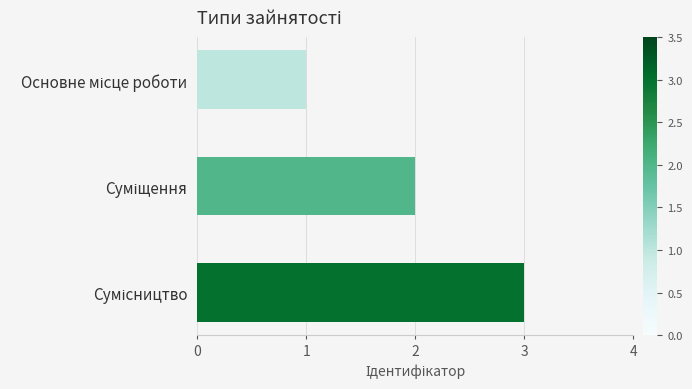

Are the bars grouped side by side (vs. stacked)?

No